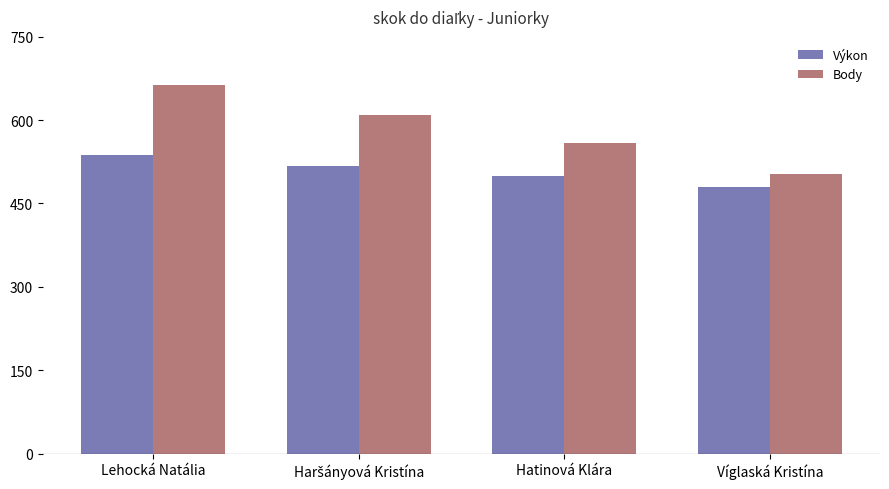

At which category does the chart reach its minimum across all series?

Víglaská Kristína